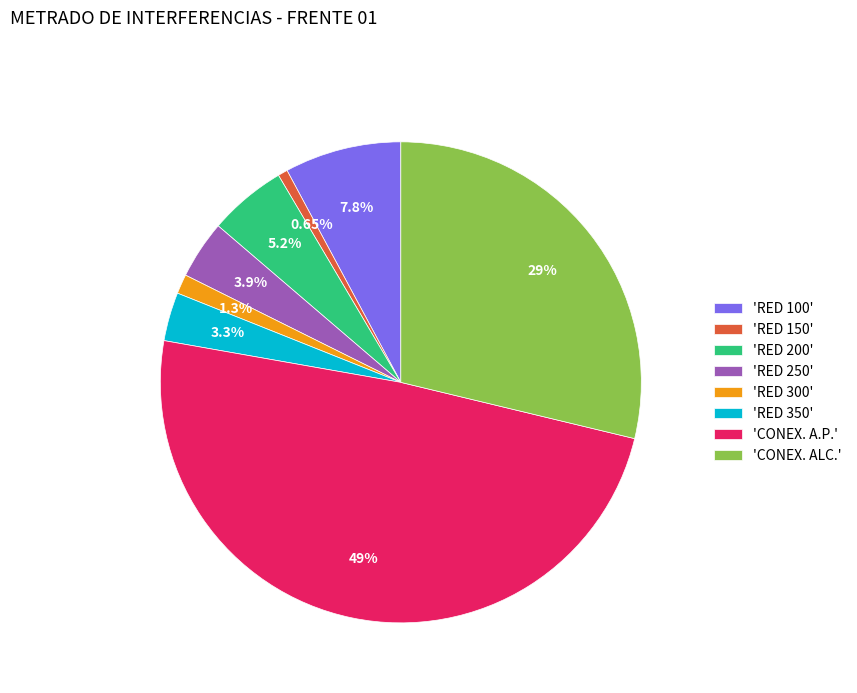

Count the number of slices in the pie.

8